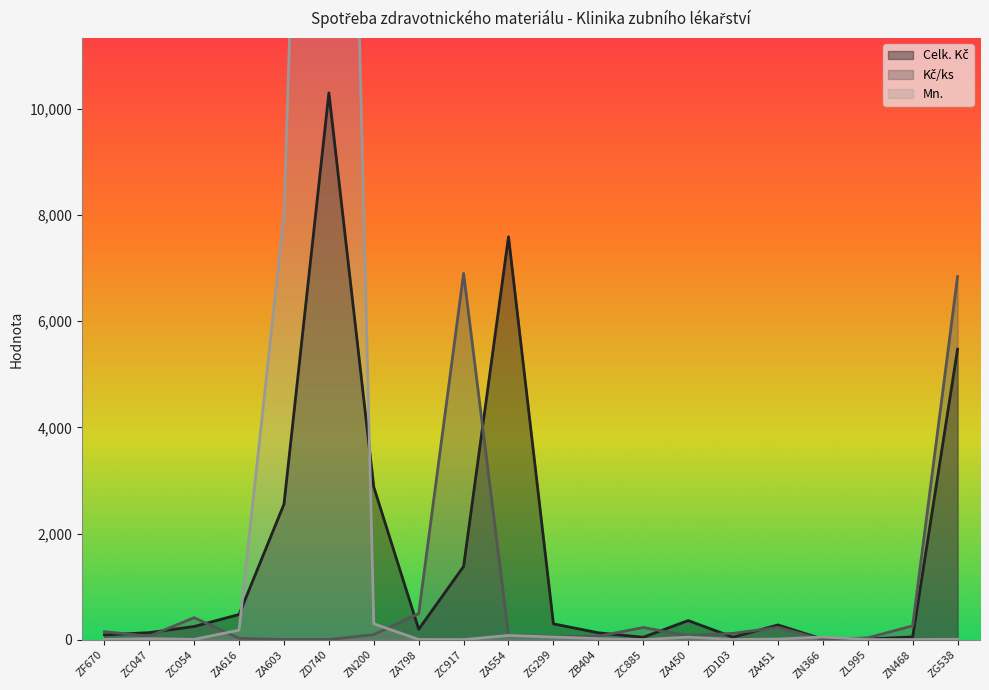

Reading left to right, what are all the values shown in this chart?

Celk. Kč: ZF670=90.8	ZC047=133.1	ZC054=249.0	ZA616=474.8	ZA603=2553.1	ZD740=10300.0	ZN200=2875.9	ZA798=196.6	ZC917=1380.0	ZA554=7590.0	ZG299=298.5	ZB404=130.2	ZC885=46.0	ZA450=360.5	ZD103=47.8	ZA451=277.9	ZN366=9.5	ZL995=13.9	ZN468=52.3	ZG538=5472.0
Kč/ks: ZF670=151.2	ZC047=66.5	ZC054=415.0	ZA616=26.4	ZA603=3.2	ZD740=2.9	ZN200=95.9	ZA798=491.4	ZC917=6900.0	ZA554=83.9	ZG299=59.7	ZB404=65.1	ZC885=230.0	ZA450=75.1	ZD103=119.5	ZA451=231.6	ZN366=1.9	ZL995=34.6	ZN468=261.6	ZG538=6840.0
Mn.: ZF670=6.0	ZC047=20.0	ZC054=6.0	ZA616=180.0	ZA603=8000.0	ZD740=35000.0	ZN200=300.0	ZA798=4.0	ZC917=2.0	ZA554=80.0	ZG299=50.0	ZB404=20.0	ZC885=2.0	ZA450=48.0	ZD103=4.0	ZA451=12.0	ZN366=50.0	ZL995=4.0	ZN468=2.0	ZG538=8.0